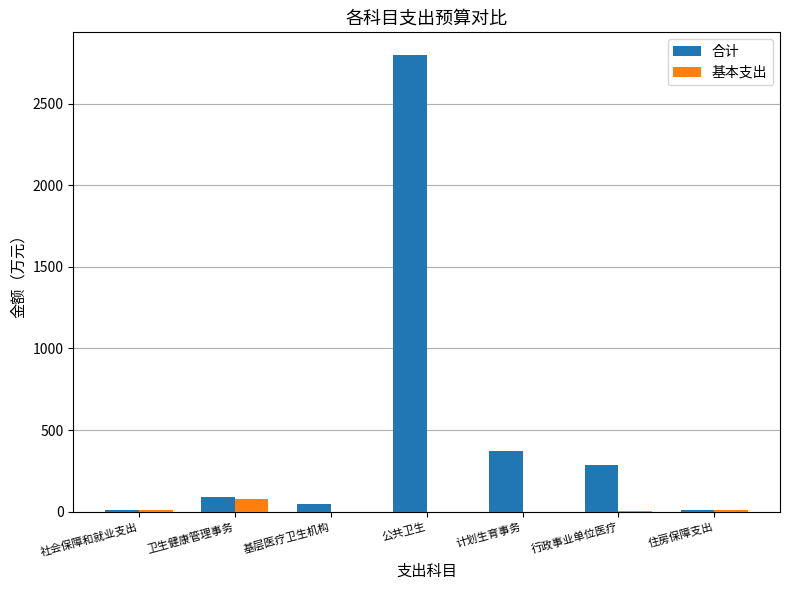

Count the number of data series in this chart.

2